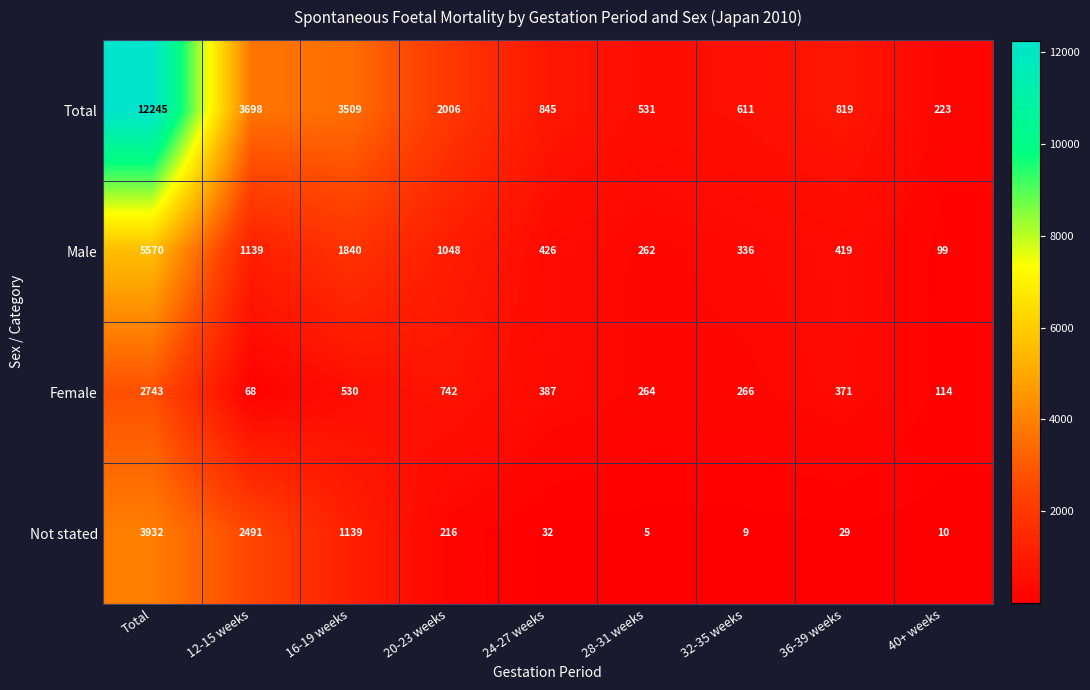

Which series has the largest total across all categories?

Total